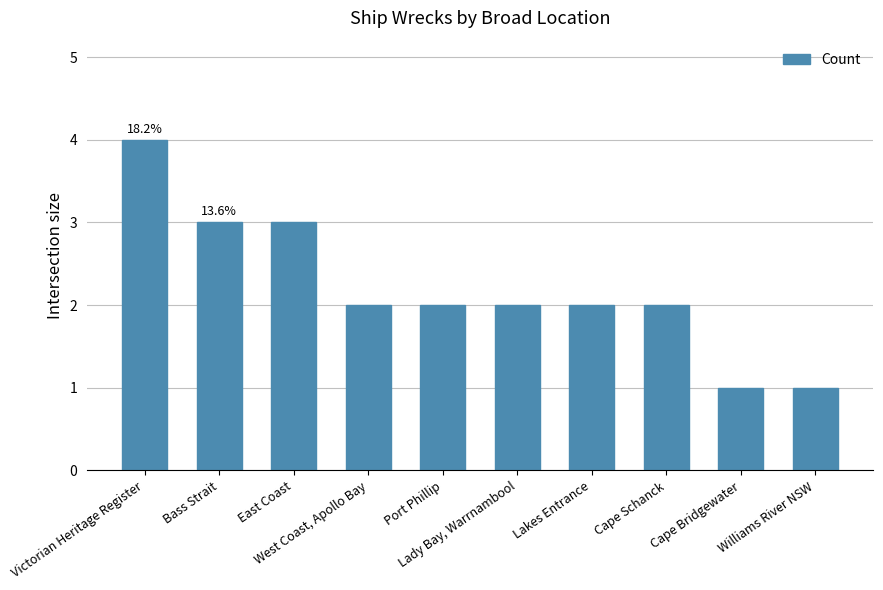

What is the label of the 1st bar from the right?

Williams River NSW